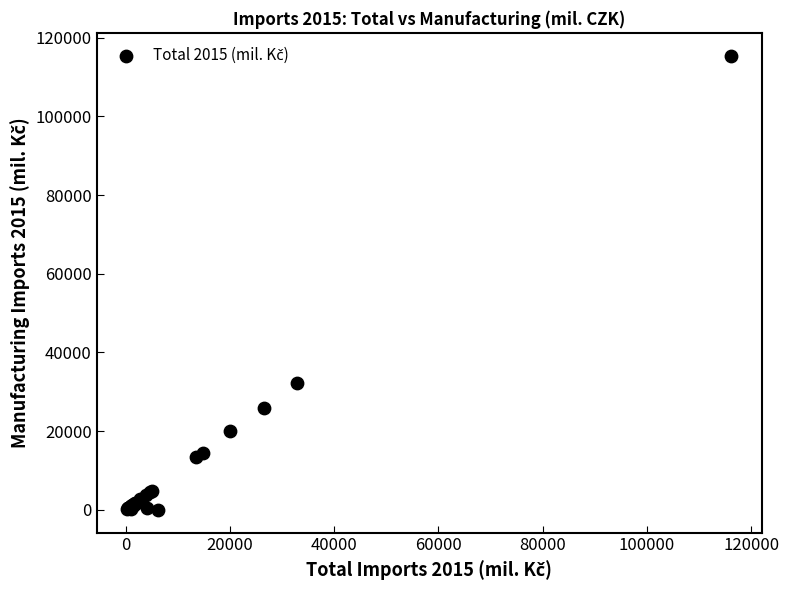

What Y value in the scatter plot is closest to 57719?

32157